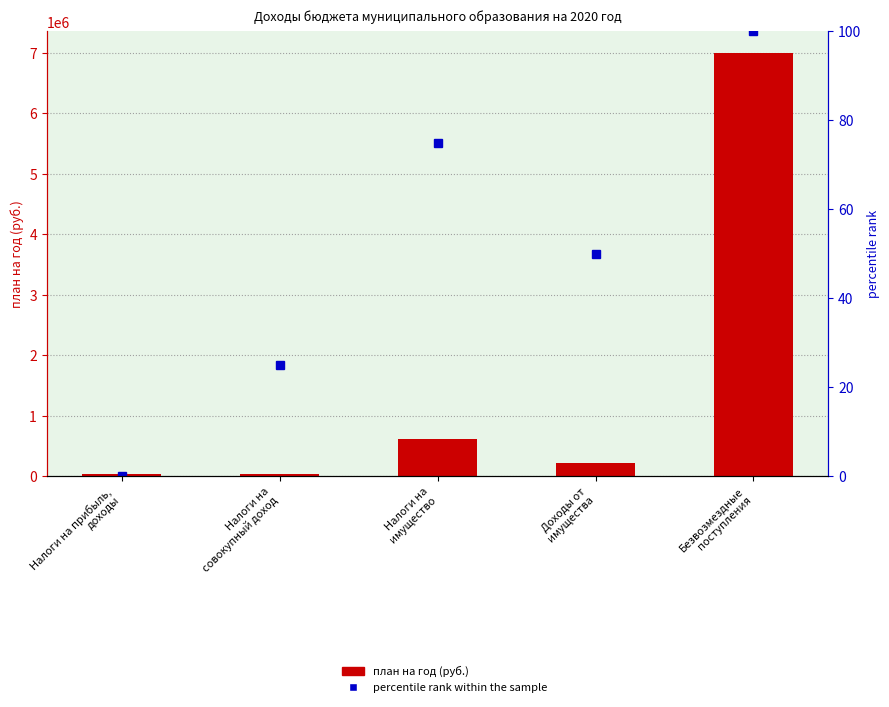

Rank the series by their maximum value, from lowest to highest.

percentile rank within the sample, план на год